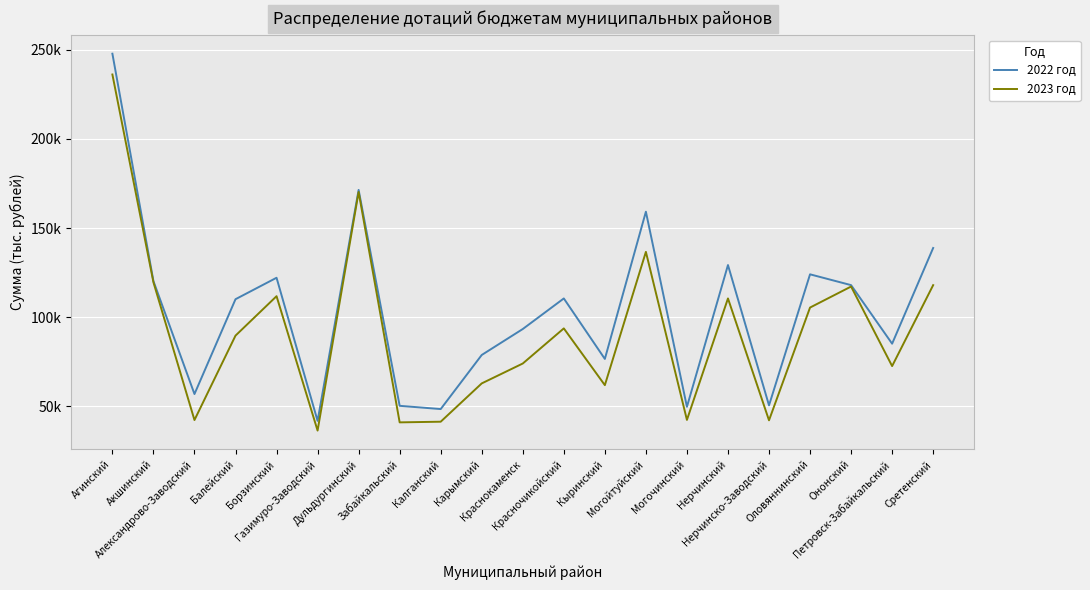

Is it true that 2022 год equals 247718 at Агинский?

True